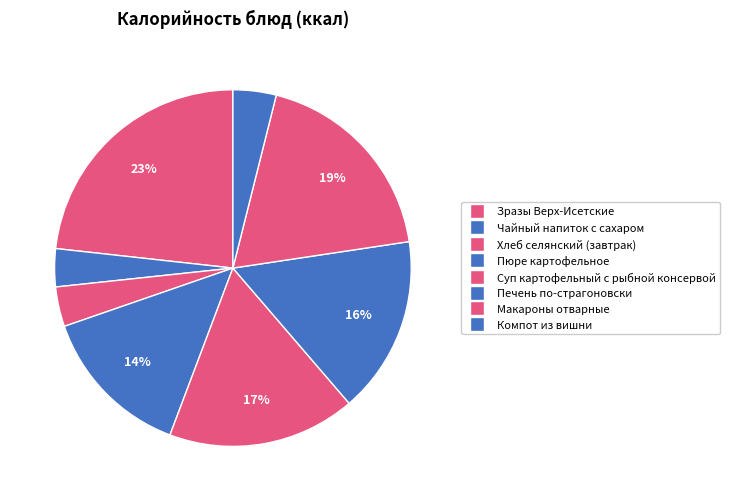

To the nearest percent, what portion does Печень по-страгоновски represent?

16%